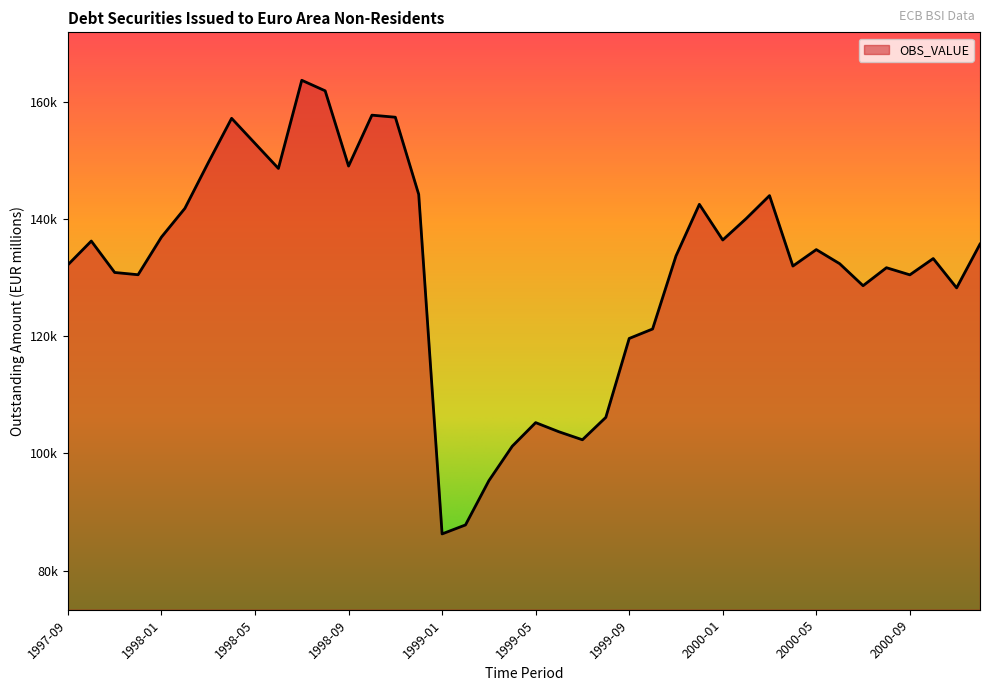

Rank the categories by value from lowest to highest.

1999-01, 1999-02, 1999-03, 1999-04, 1999-07, 1999-06, 1999-05, 1999-08, 1999-09, 1999-10, 2000-11, 2000-07, 2000-09, 1997-12, 1997-11, 2000-08, 2000-04, 1997-09, 2000-06, 2000-10, 1999-11, 2000-05, 2000-12, 1997-10, 2000-01, 1998-01, 2000-02, 1998-02, 1999-12, 2000-03, 1998-12, 1998-06, 1998-09, 1998-03, 1998-05, 1998-04, 1998-11, 1998-10, 1998-08, 1998-07